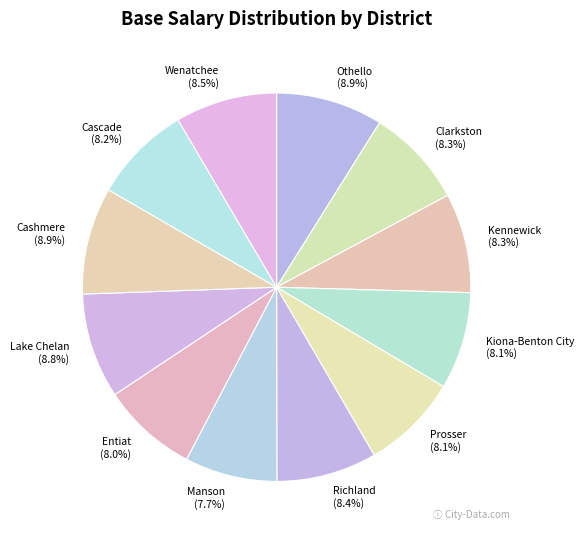

What percentage is NOT represented by Manson?

92.3%